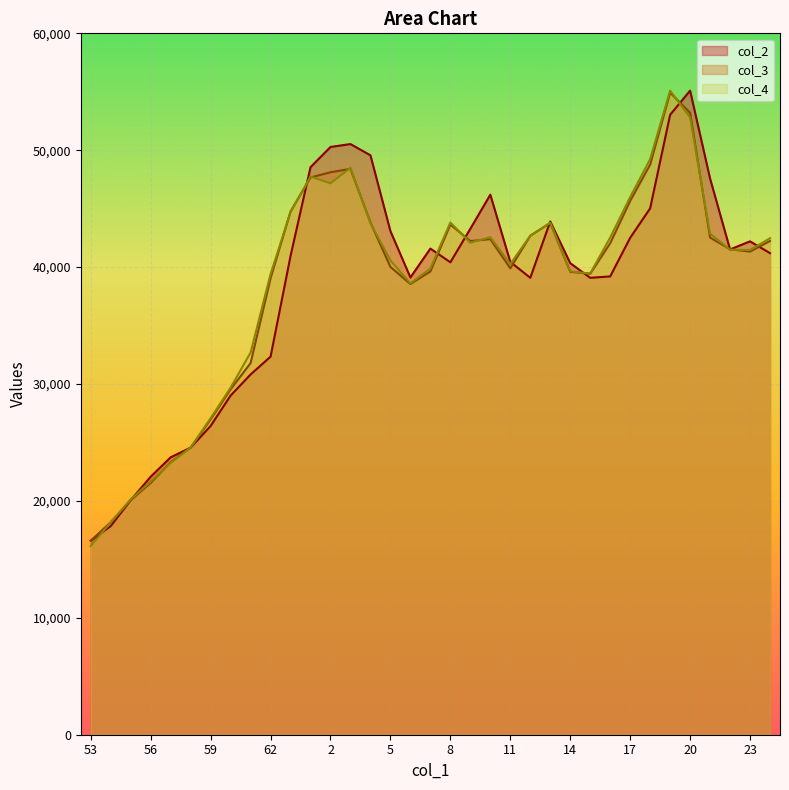

Where do col_3 and col_4 first cross each other?

54 and 55